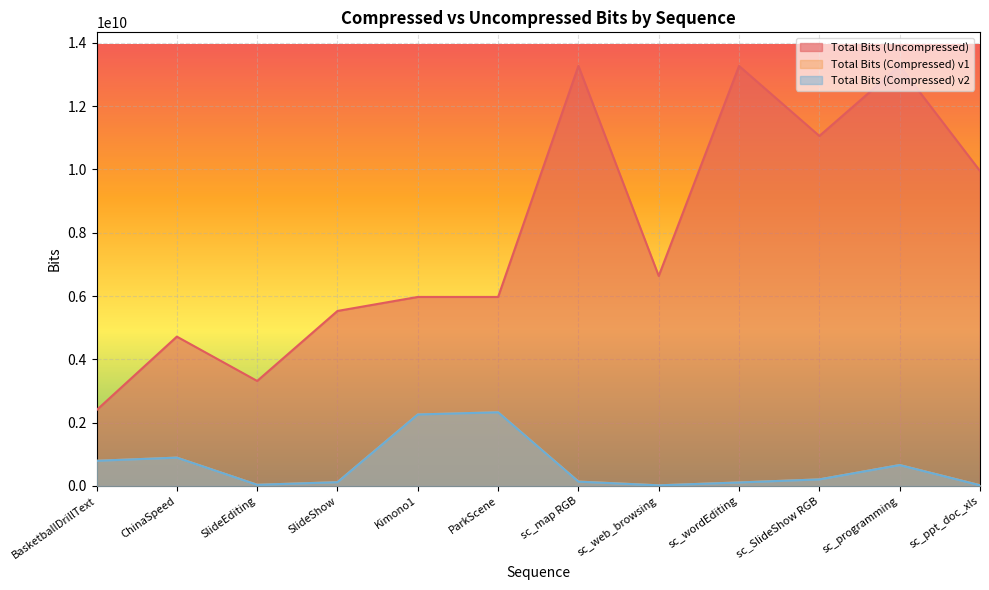

What are all the series names shown in the legend?

Total Bits (Uncompressed), Total Bits (Compressed) v1, Total Bits (Compressed) v2